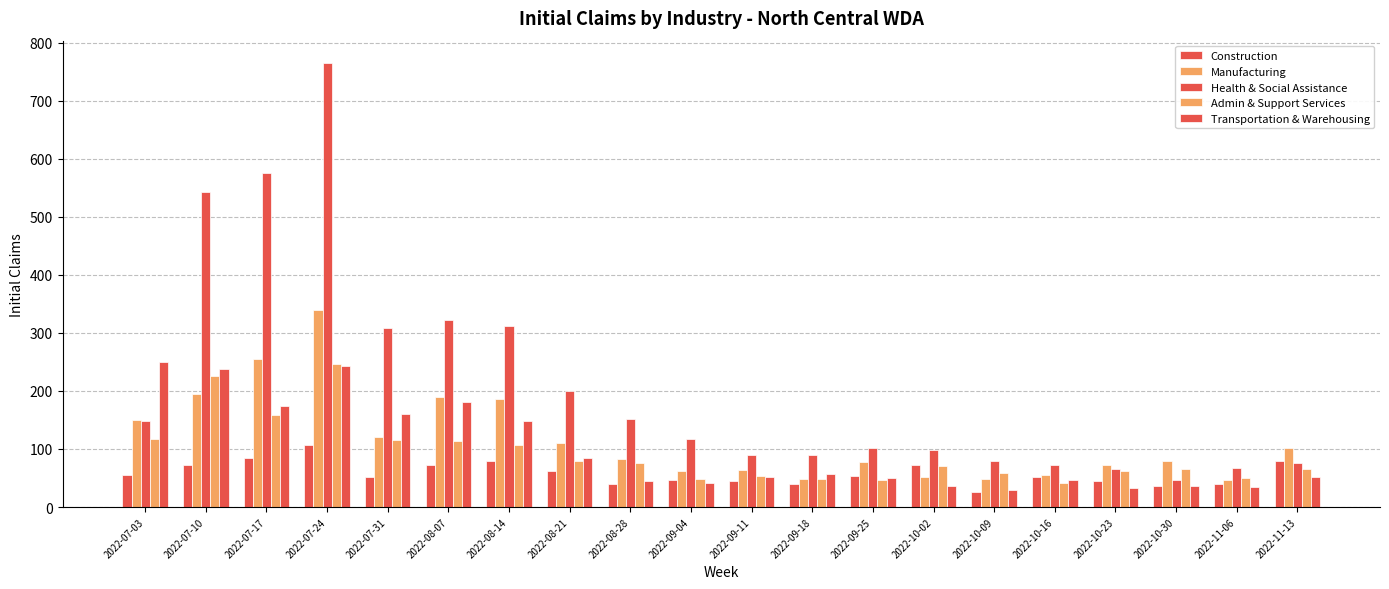

What is the smallest value displayed?

26